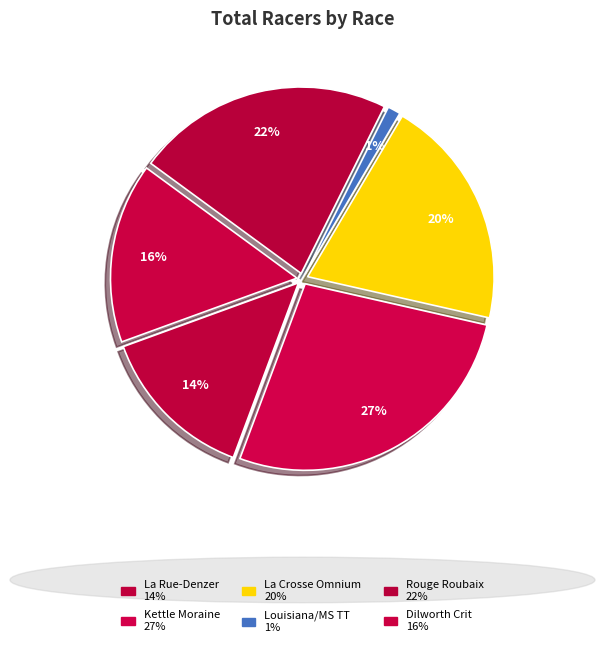

Which category has the biggest portion of the pie?

Kettle Moraine Klassic Spring Road Race